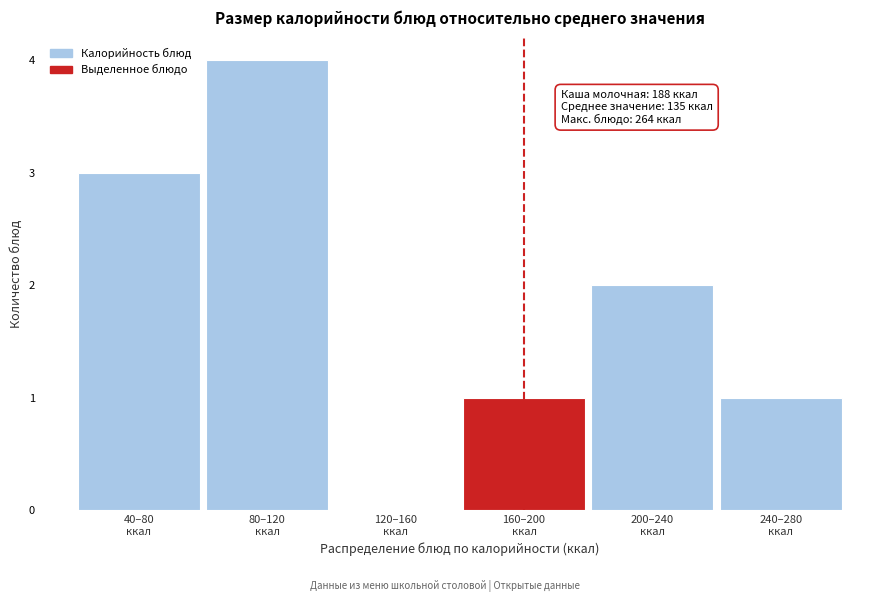

What is the greatest value displayed?

4